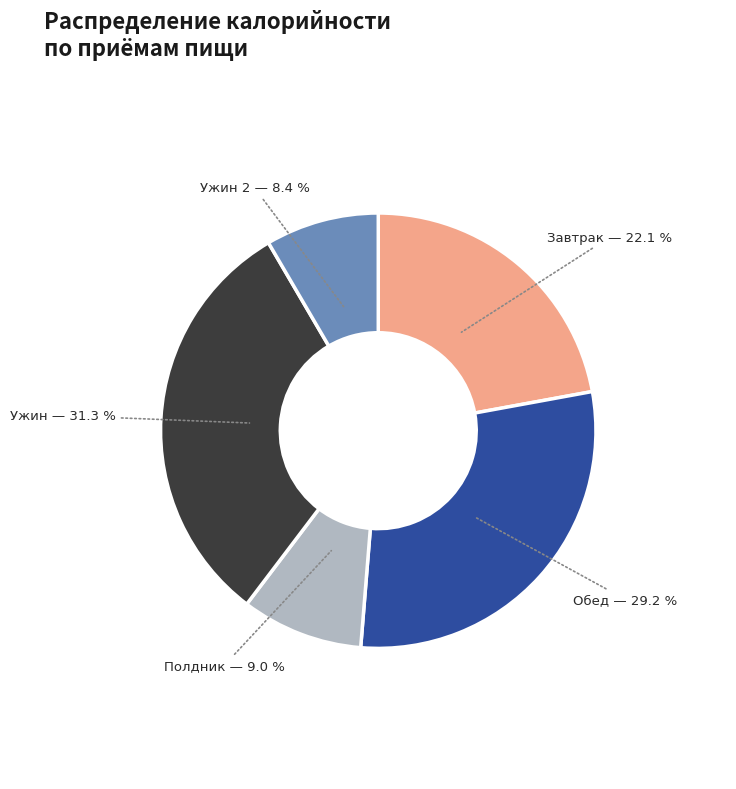

Is there a majority slice in this chart?

No